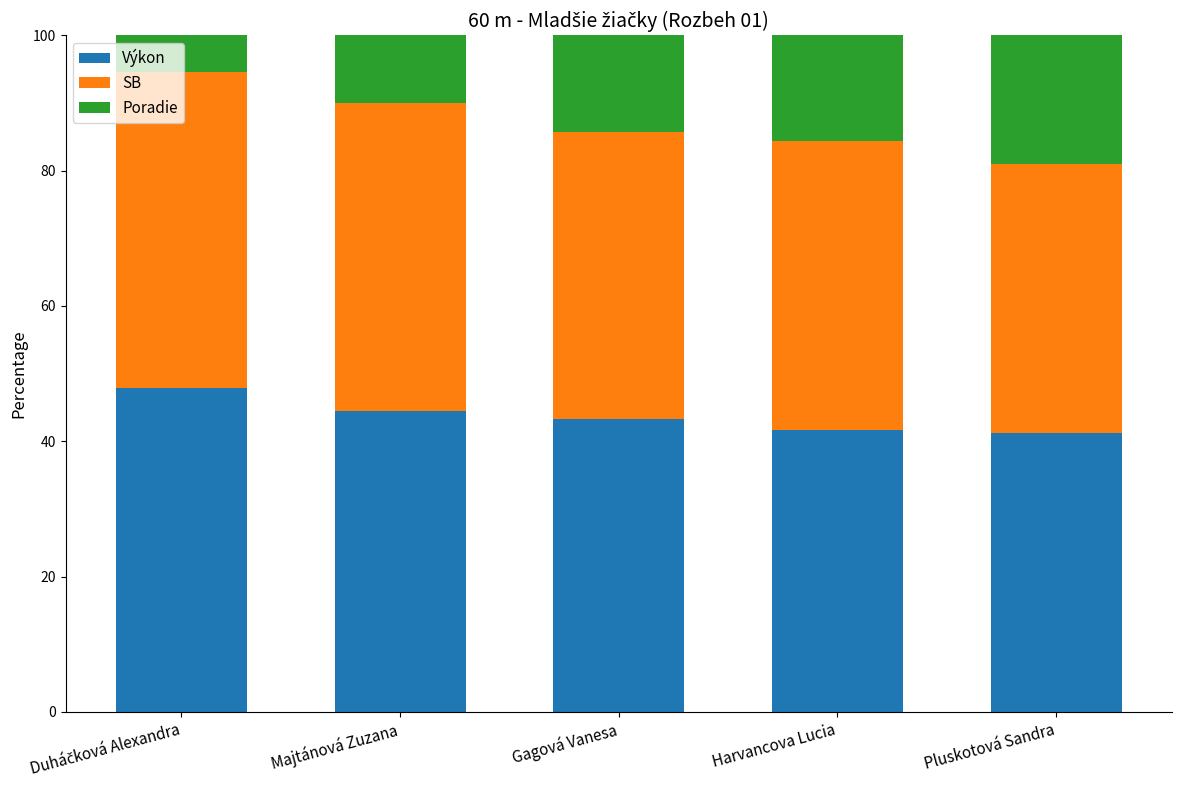

What is the maximum value for Výkon?

47.8